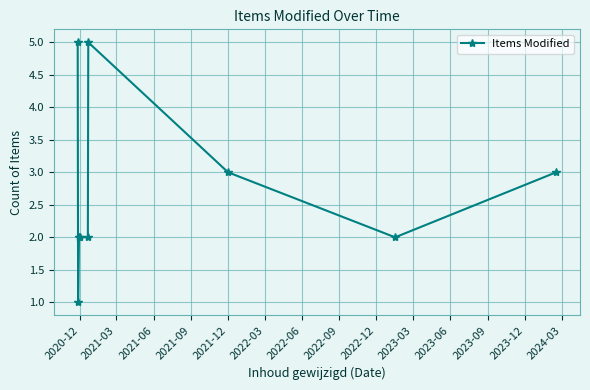

What is the greatest value displayed?

5